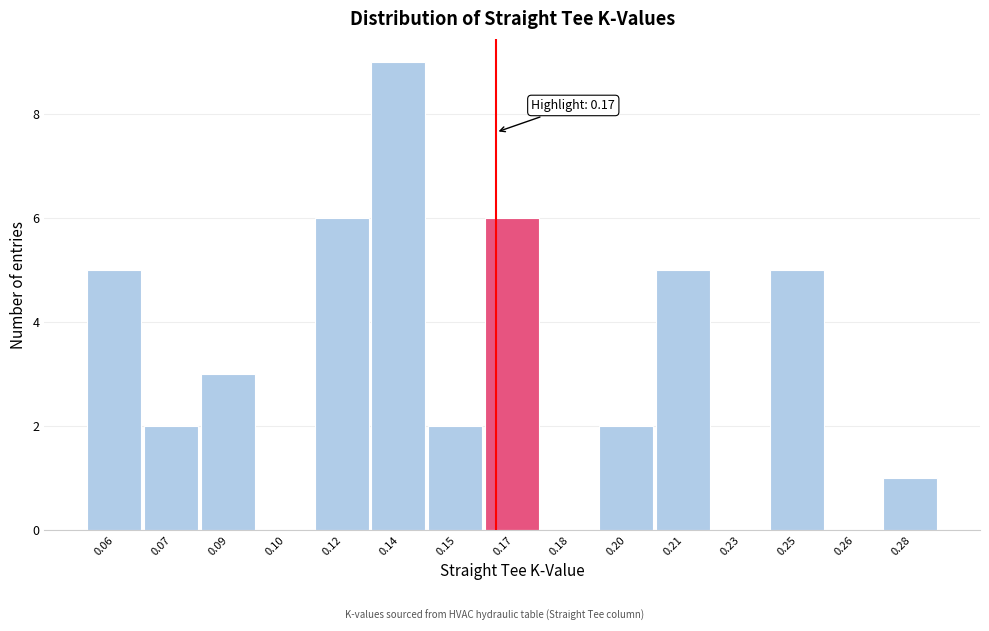

Reading left to right, extract all data points from this chart.

0.06=5	0.07=2	0.09=3	0.10=0	0.12=6	0.14=9	0.15=2	0.17=6	0.18=0	0.20=2	0.21=5	0.23=0	0.25=5	0.26=0	0.28=1